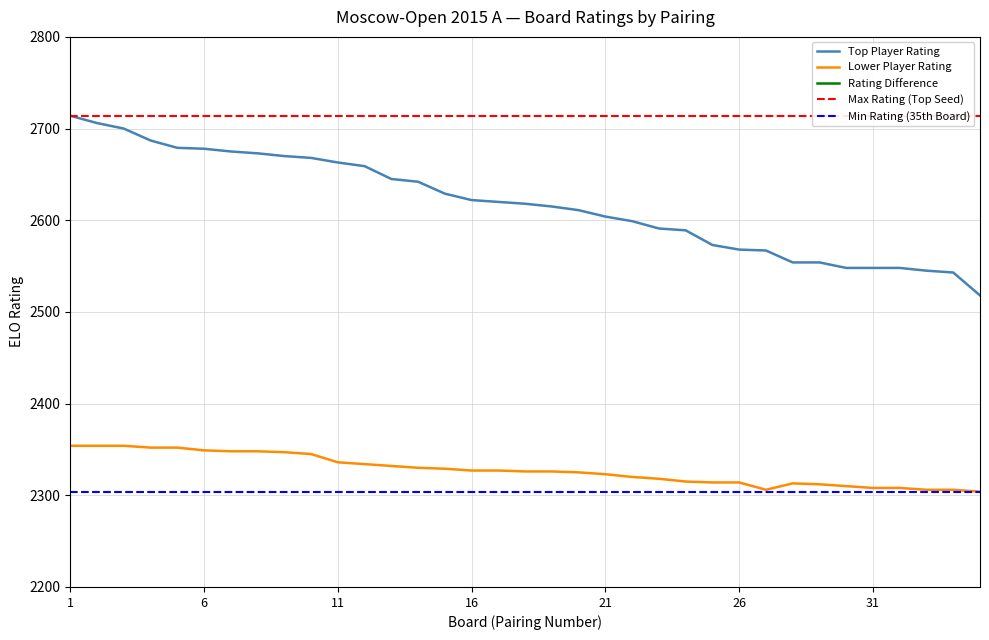

Reading left to right, extract all data points from this chart.

Top Player Rating: 2714	2706	2700	2687	2679	2678	2675	2673	2670	2668	2663	2659	2645	2642	2629	2622	2620	2618	2615	2611	2604	2599	2591	2589	2573	2568	2567	2554	2554	2548	2548	2548	2545	2543	2518
Lower Player Rating: 2354	2354	2354	2352	2352	2349	2348	2348	2347	2345	2336	2334	2332	2330	2329	2327	2327	2326	2326	2325	2323	2320	2318	2315	2314	2314	2306	2313	2312	2310	2308	2308	2306	2306	2304
Rating Difference: 360	352	346	335	327	329	327	325	323	323	327	325	313	312	300	295	293	292	289	286	281	279	273	274	259	254	261	241	242	238	240	240	239	237	214